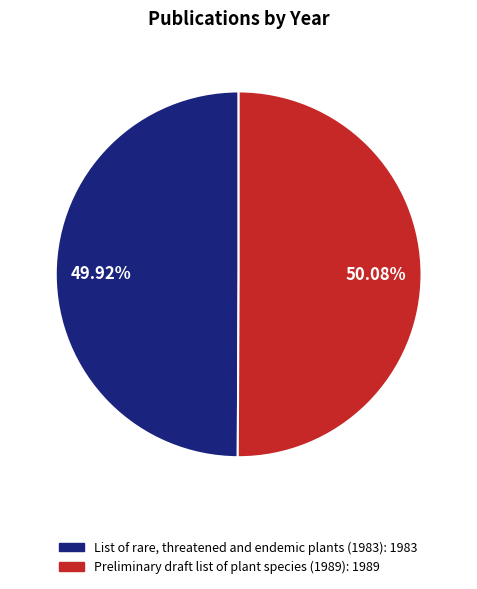

What is the total percentage of Preliminary draft list of plant species (1989) and List of rare, threatened and endemic plants (1983)?

100.0%